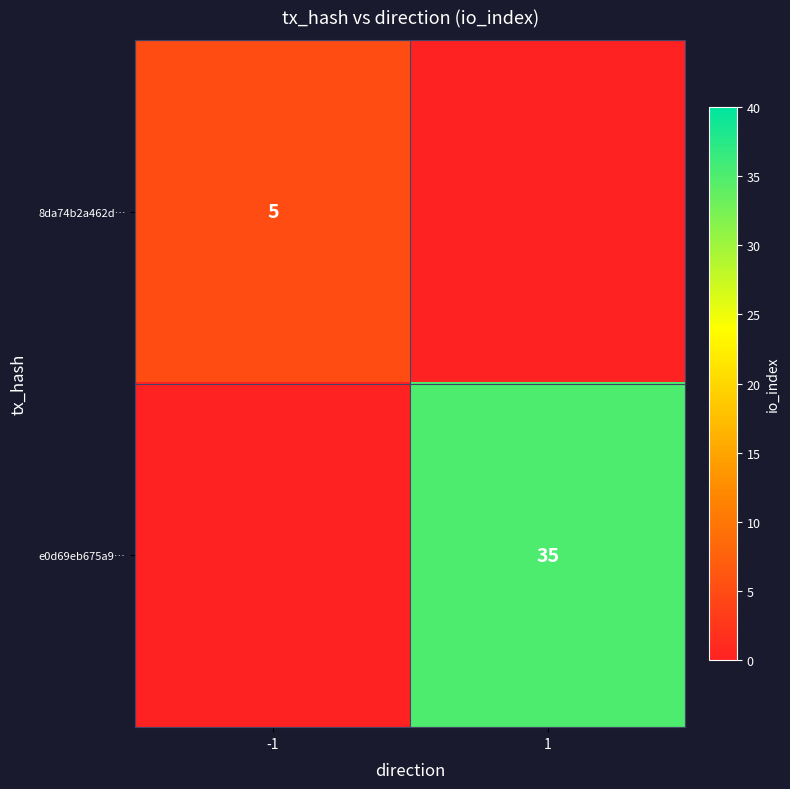

How many distinct data groups are displayed?

2